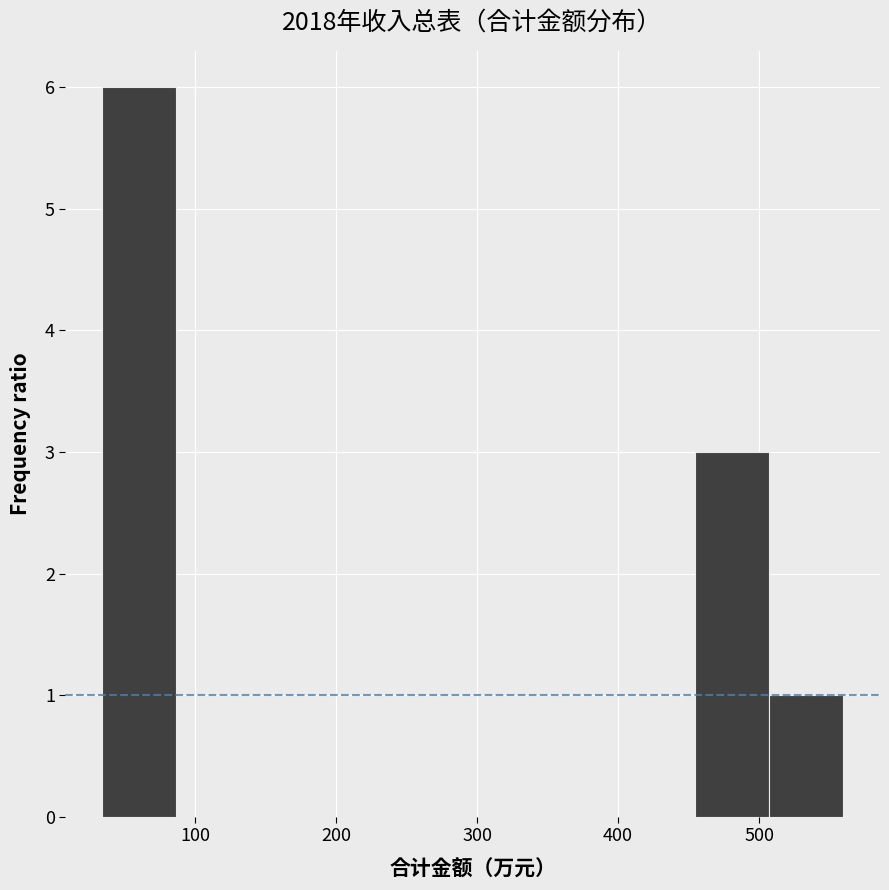

Reading left to right, list every bar in this chart as the range it spans on the x-axis followed by its height. Neither the bar edges nor the heights are printed on the chart, so give them approximately, as read against the axes.

30 to 90: 6
90 to 140: 0
140 to 190: 0
190 to 240: 0
240 to 300: 0
300 to 350: 0
350 to 400: 0
400 to 450: 0
450 to 510: 3
510 to 560: 1